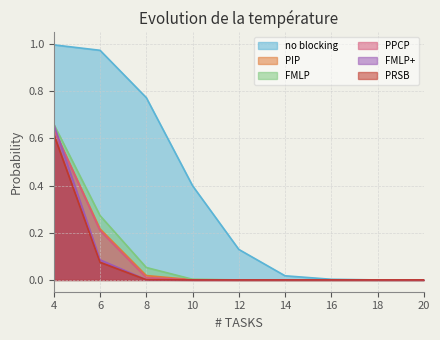

How many distinct data groups are displayed?

6